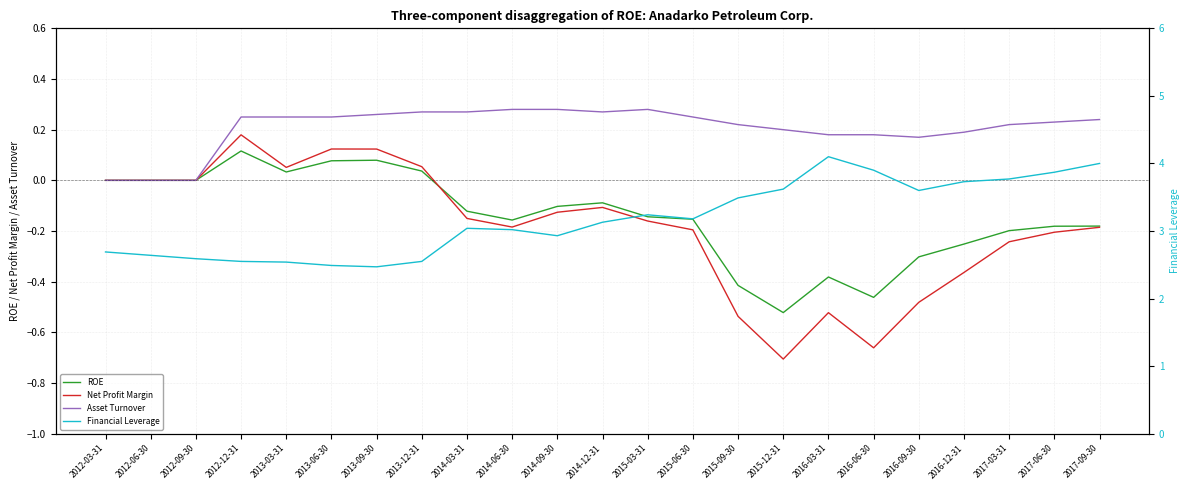

The value of ROE at 2015-09-30 is -0.4. True or false?

True